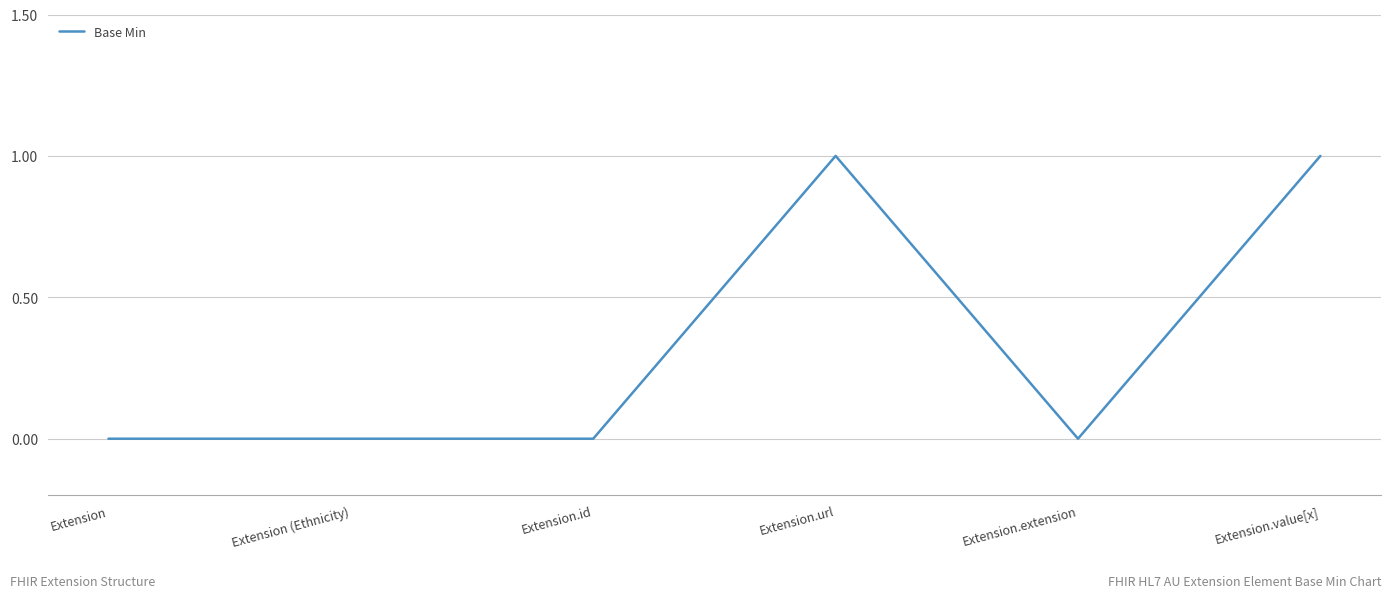

What is the greatest value displayed?

1